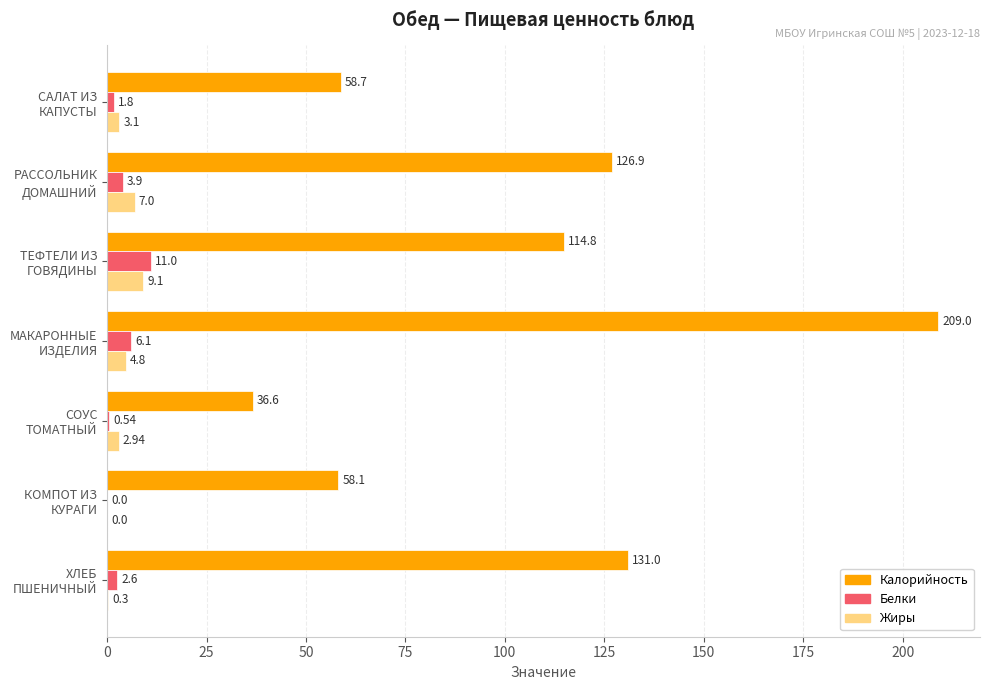

How many series are shown in this chart?

3